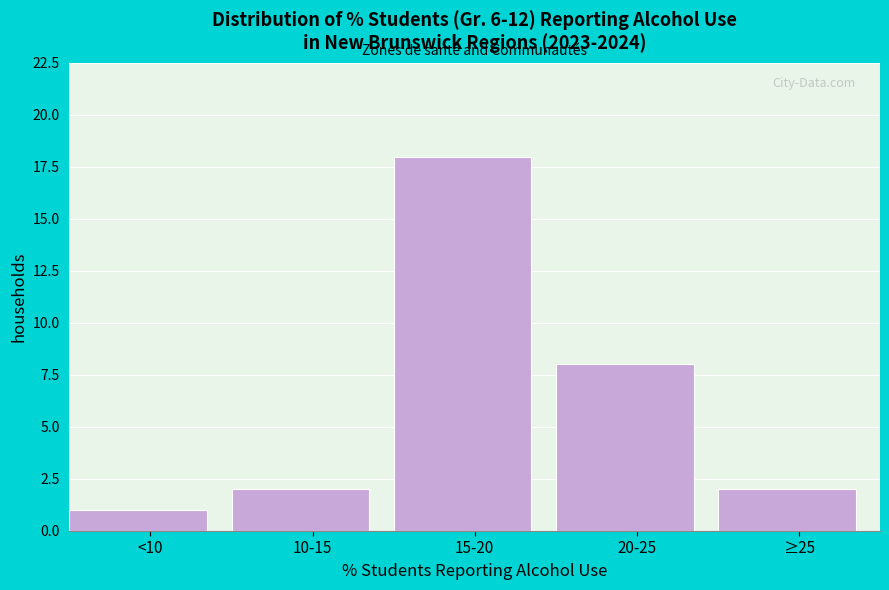

Reading left to right, transcribe all the data shown in this chart.

<10=1	10-15=2	15-20=18	20-25=8	≥25=2